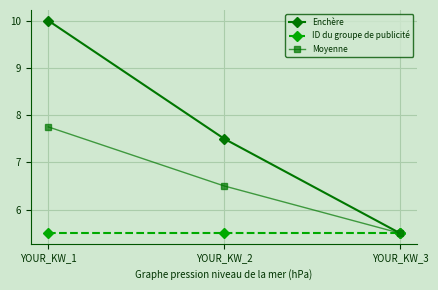

List the series in order of their peak value, lowest first.

ID du groupe de publicité, Moyenne, Enchère